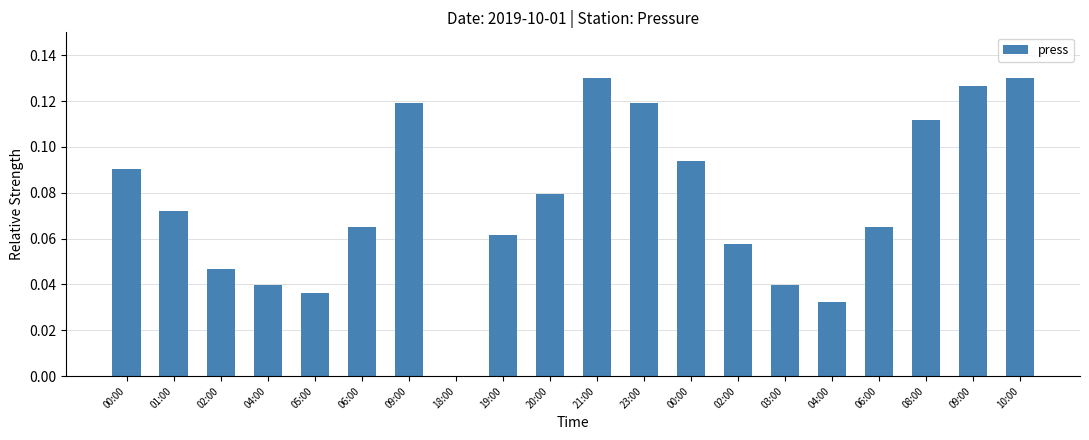

What is the value of the 11th bar from the left?

0.1